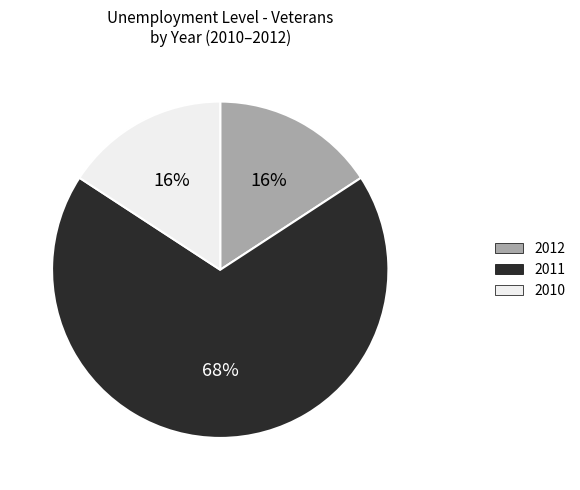

To the nearest percent, what is the average slice percentage?

33%